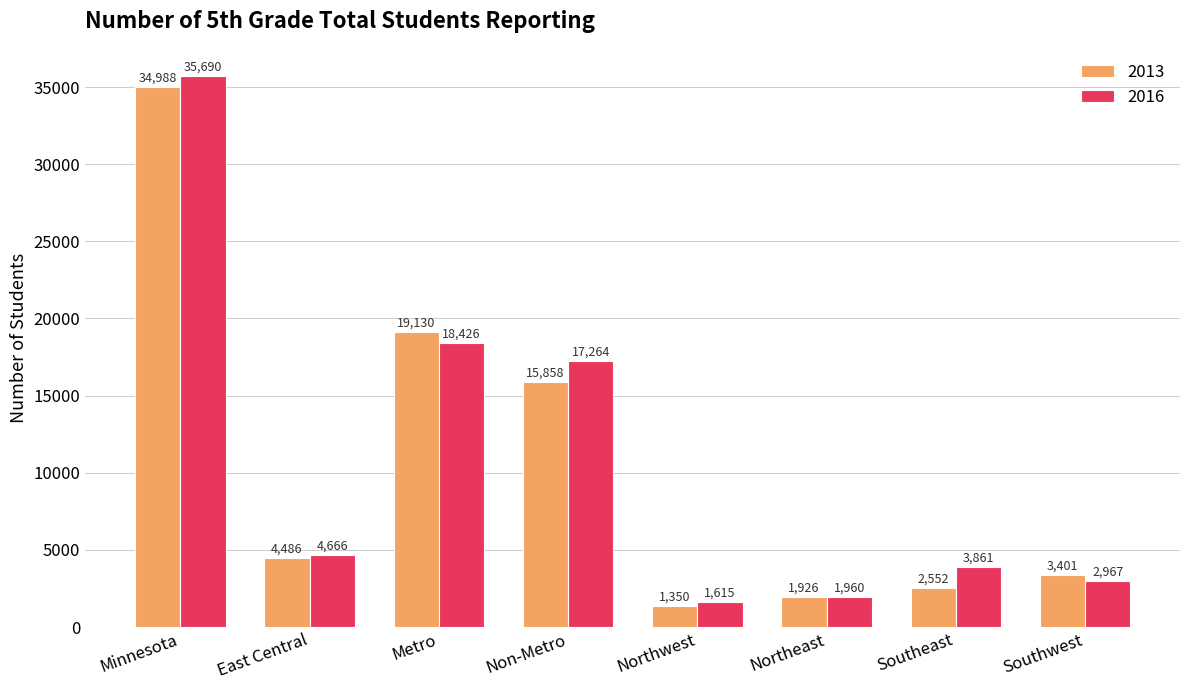

What is the sum of the 2013 values at East Central and Southeast?

7038